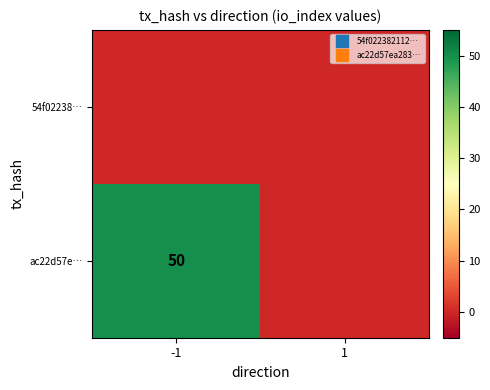

List the series in order of their overall mean, highest first.

ac22d57e…, 54f02238…